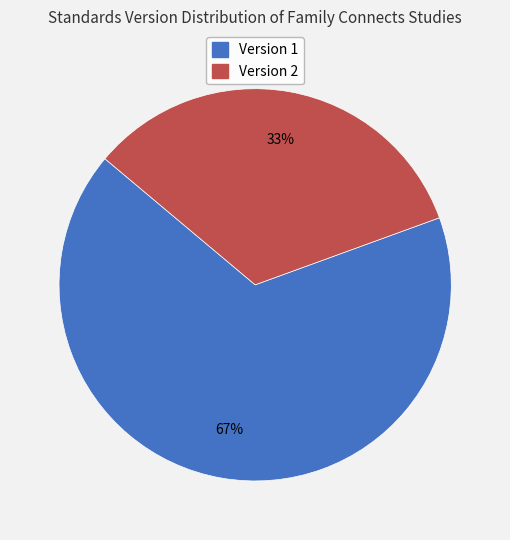

Which slice represents more than half of the pie?

Version 1